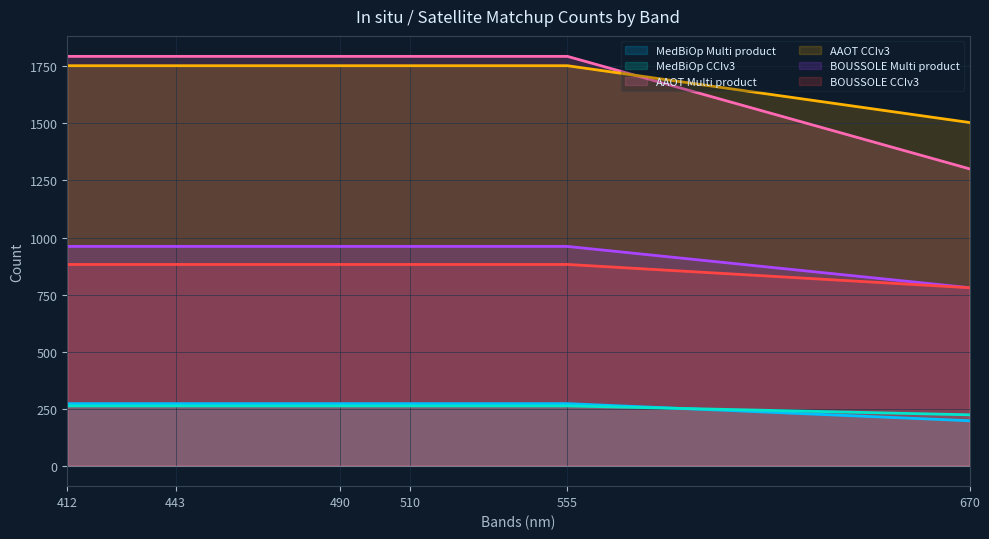

Reading right to left, what are all the values shown in this chart?

MedBiOp Multi product: 670=197	555=272	510=272	490=272	443=272	412=272
MedBiOp CCIv3: 670=223	555=262	510=262	490=262	443=262	412=262
AAOT Multi product: 670=1301	555=1794	510=1794	490=1794	443=1794	412=1794
AAOT CCIv3: 670=1504	555=1753	510=1753	490=1753	443=1753	412=1753
BOUSSOLE Multi product: 670=780	555=961	510=961	490=961	443=961	412=961
BOUSSOLE CCIv3: 670=780	555=882	510=882	490=882	443=882	412=882